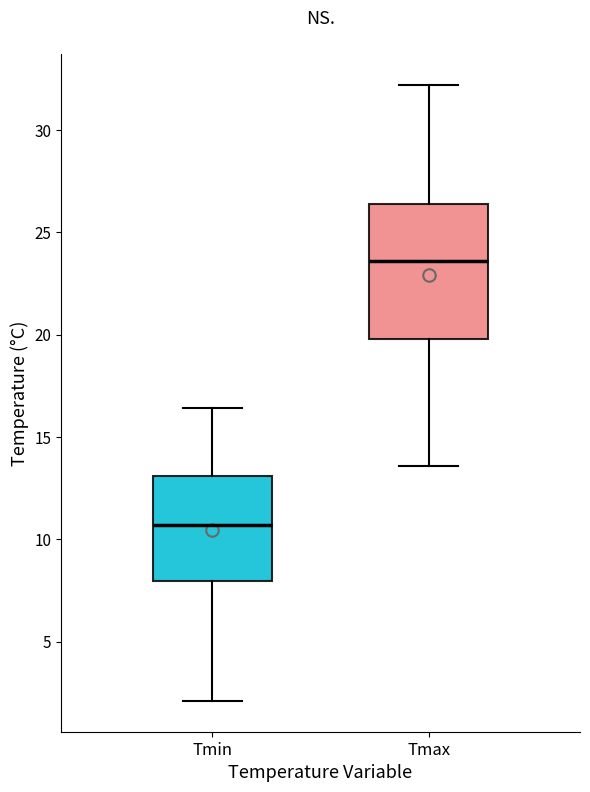

Reading left to right, transcribe this box plot: for each box, give where its median line is, the range the box spans, and where its two whiskers end, as read against the y-axis. The values are not printed on the chart, so give them approximately, as read against the axis.

Tmin: median 10.5, box 8.0 to 13.0, whiskers 2.0 to 16.5
Tmax: median 23.5, box 20.0 to 26.5, whiskers 13.5 to 32.0